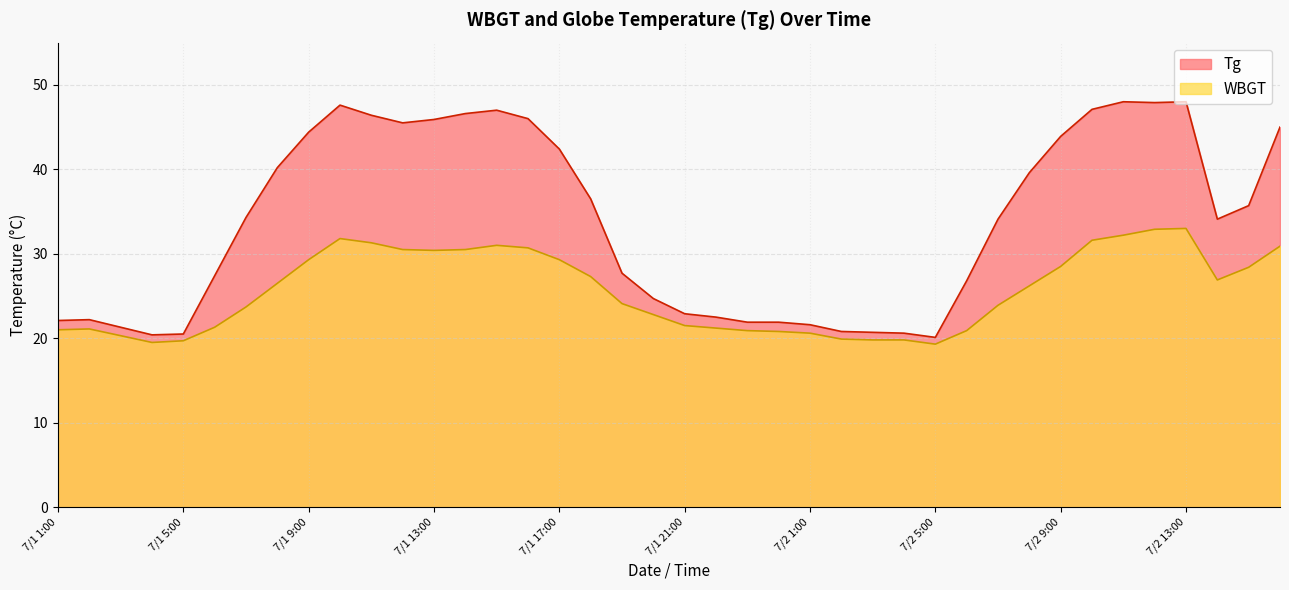

Does the chart have visible grid lines?

Yes